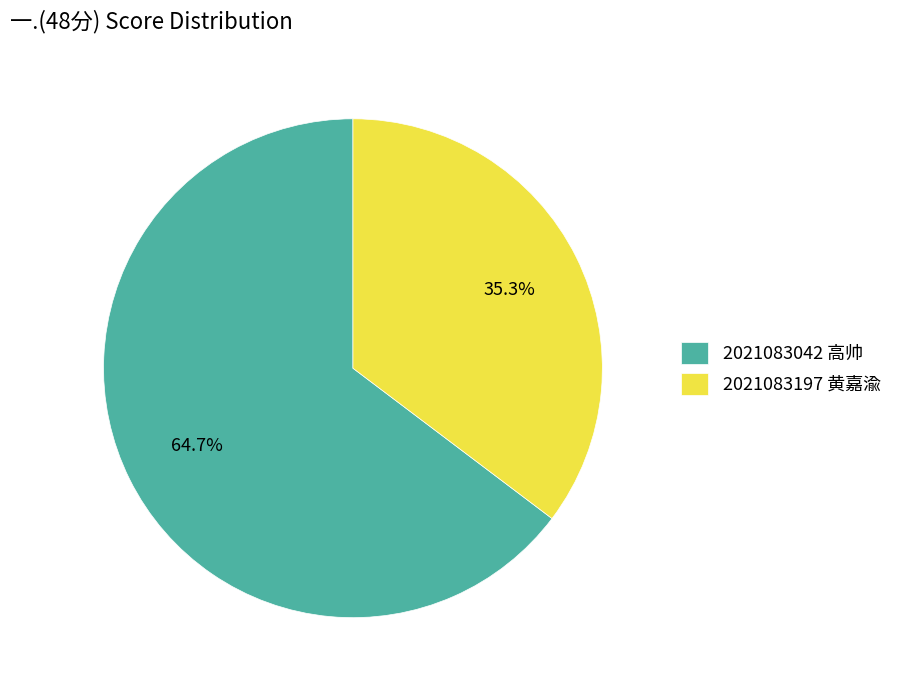

Approximately how many times larger is the value at 2021083197 黄嘉渝 compared to 2021083042 高帅?

0.5